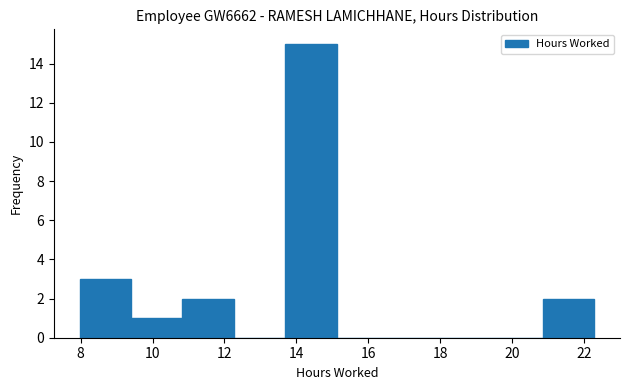

Reading left to right, transcribe this chart: for each bar, give the range it covers on the x-axis and its height. Neither the bar edges nor the heights are printed on the chart, so give them approximately, as read against the axes.

8.0 to 9.4: 3
9.4 to 10.8: 1
10.8 to 12.2: 2
12.2 to 13.6: 0
13.6 to 15.2: 15
15.2 to 16.6: 0
16.6 to 18.0: 0
18.0 to 19.4: 0
19.4 to 20.8: 0
20.8 to 22.2: 2